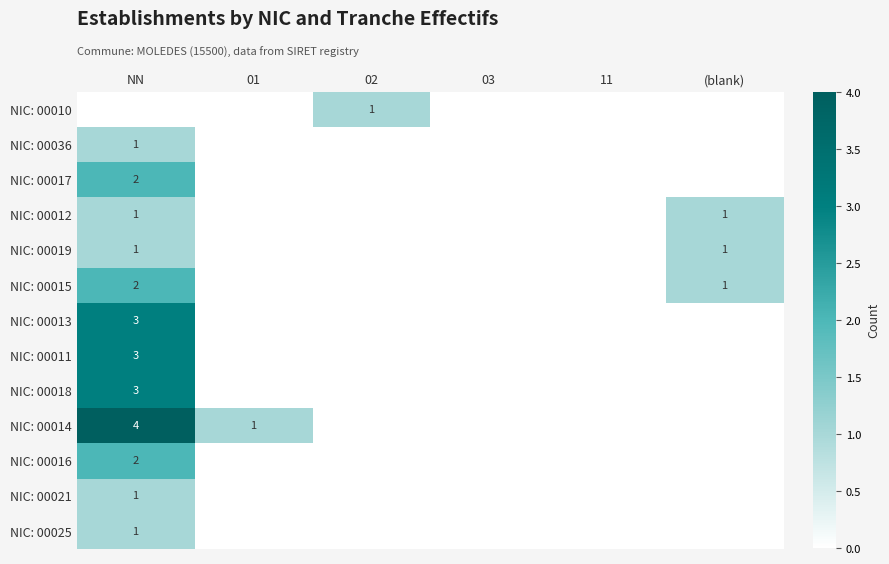

Is it true that NIC: 00025 equals 1 at NN?

True